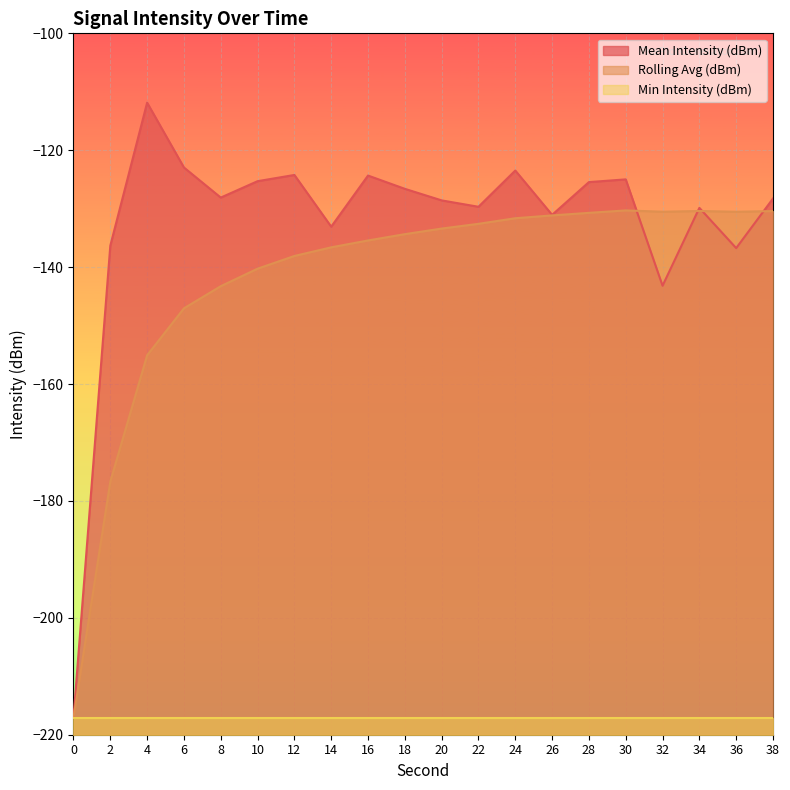

List the series in order of their peak value, highest first.

Mean Intensity (dBm), Rolling Avg (dBm), Min Intensity (dBm)